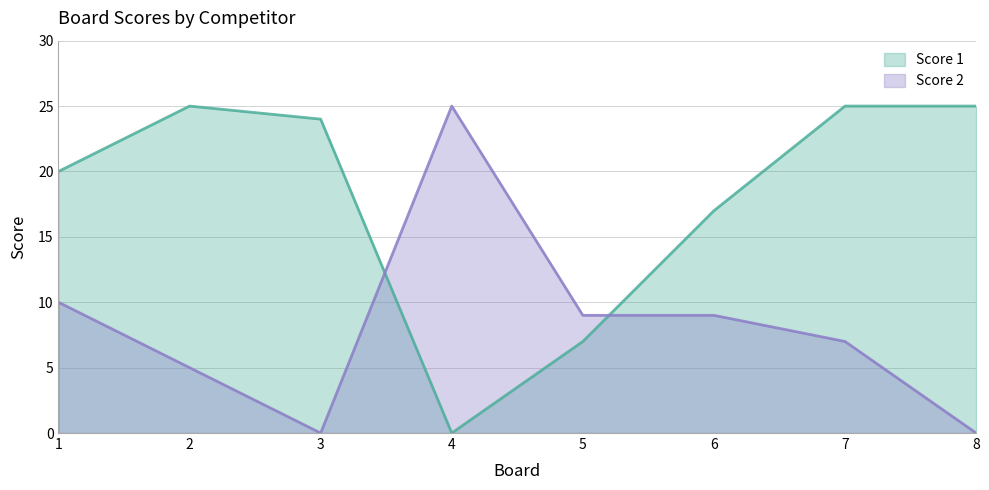

Where do Score 2 and Score 1 first cross each other?

3 and 4